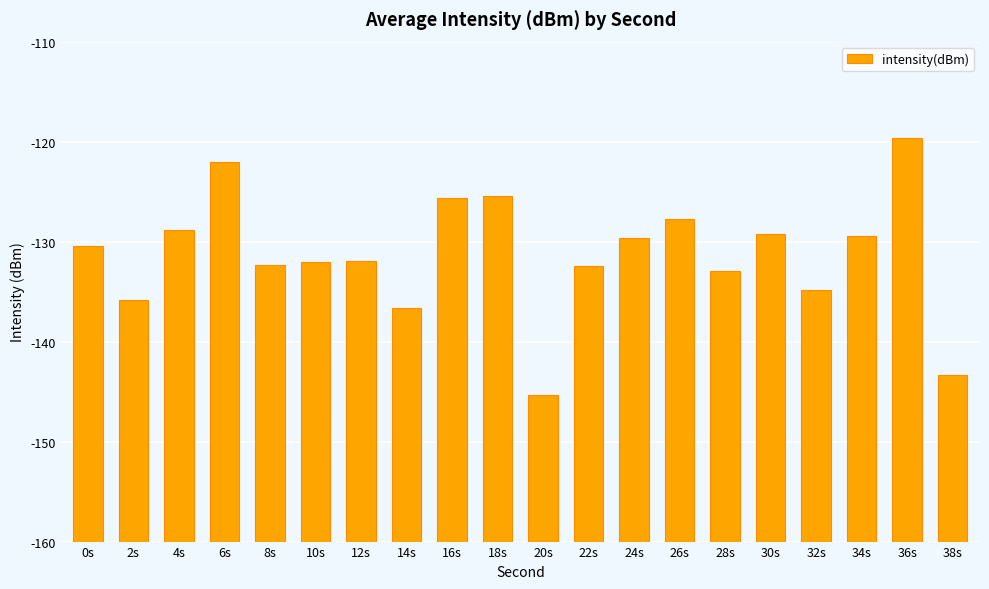

List the labels in order of value, smallest first.

20s, 38s, 14s, 2s, 32s, 28s, 22s, 8s, 10s, 12s, 0s, 24s, 34s, 30s, 4s, 26s, 16s, 18s, 6s, 36s